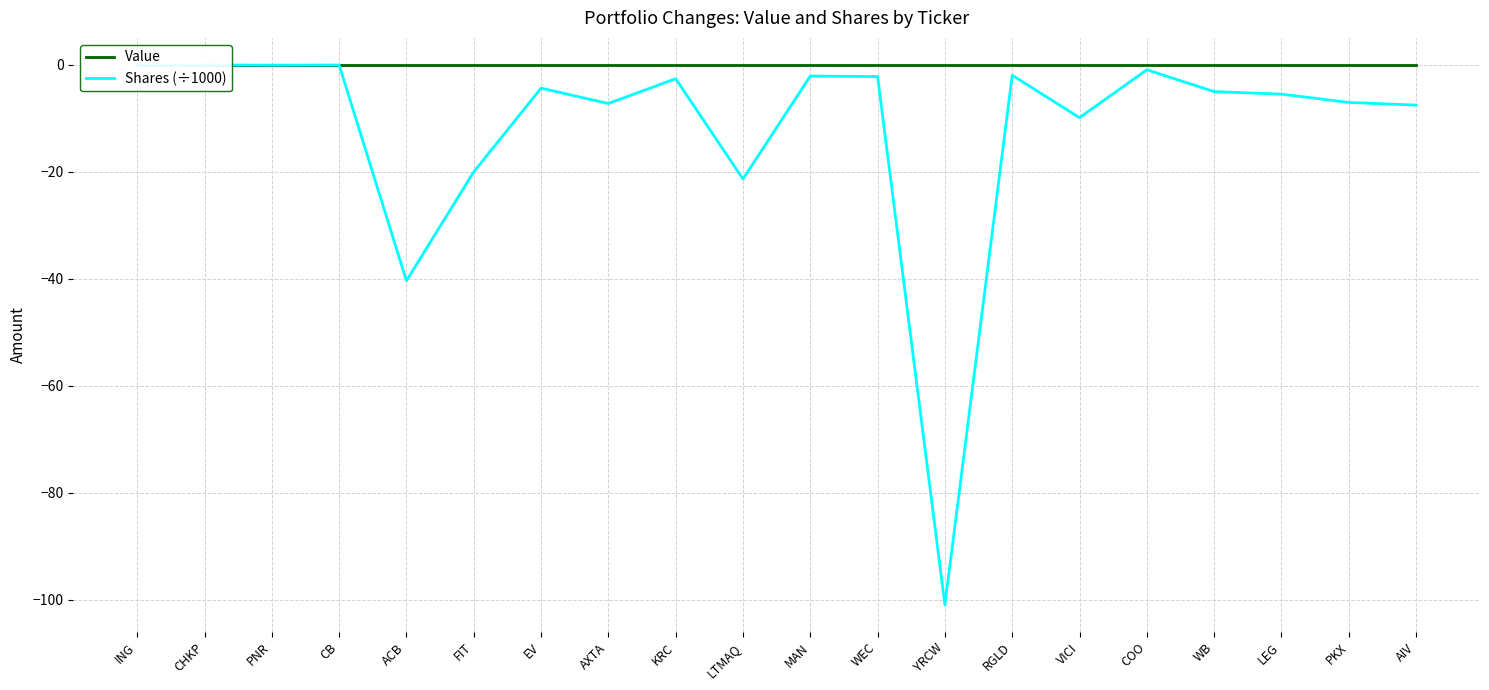

What is the total value across all series at VICI?

-9.9